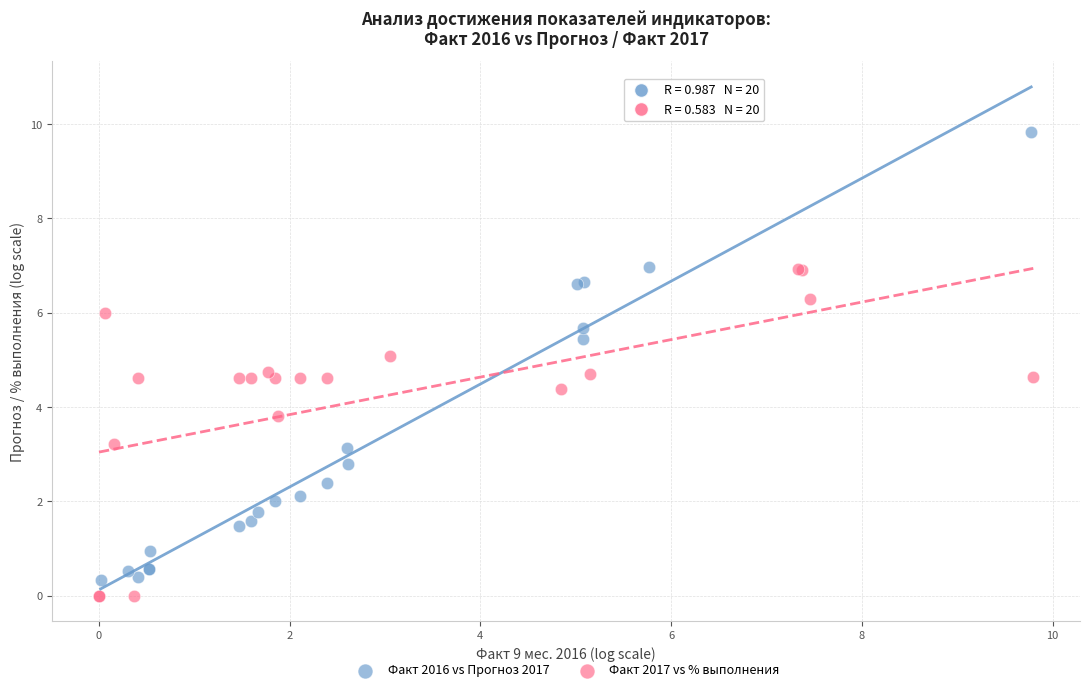

What are all the series names shown in the legend?

Факт 2016 vs Прогноз 2017, Факт 2017 vs % выполнения